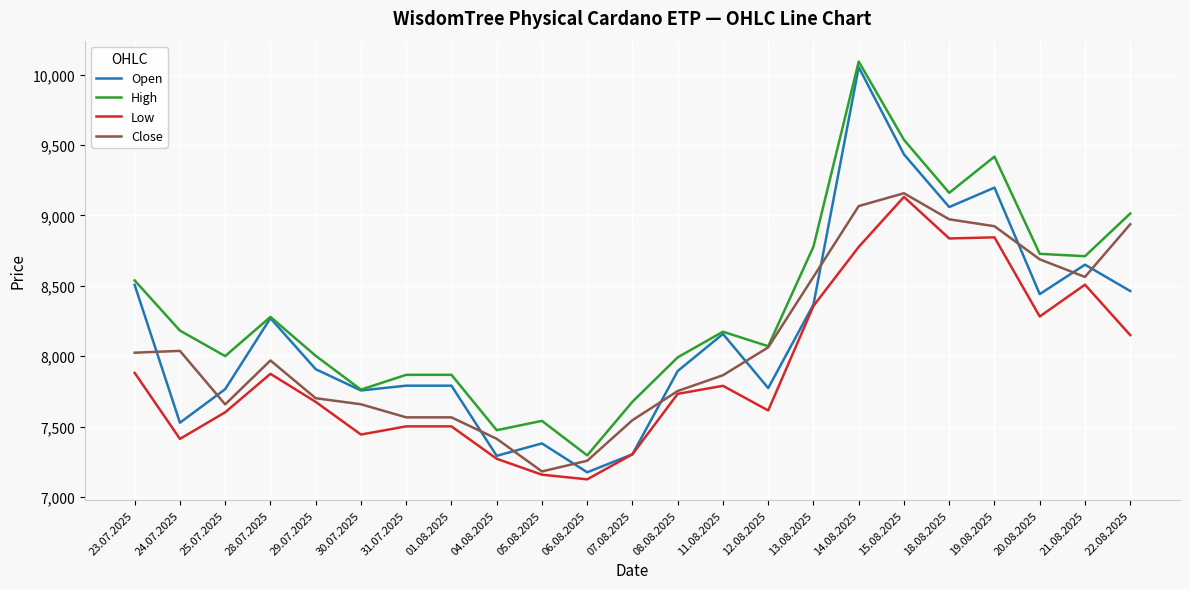

What position from the right is 04.08.2025?

15